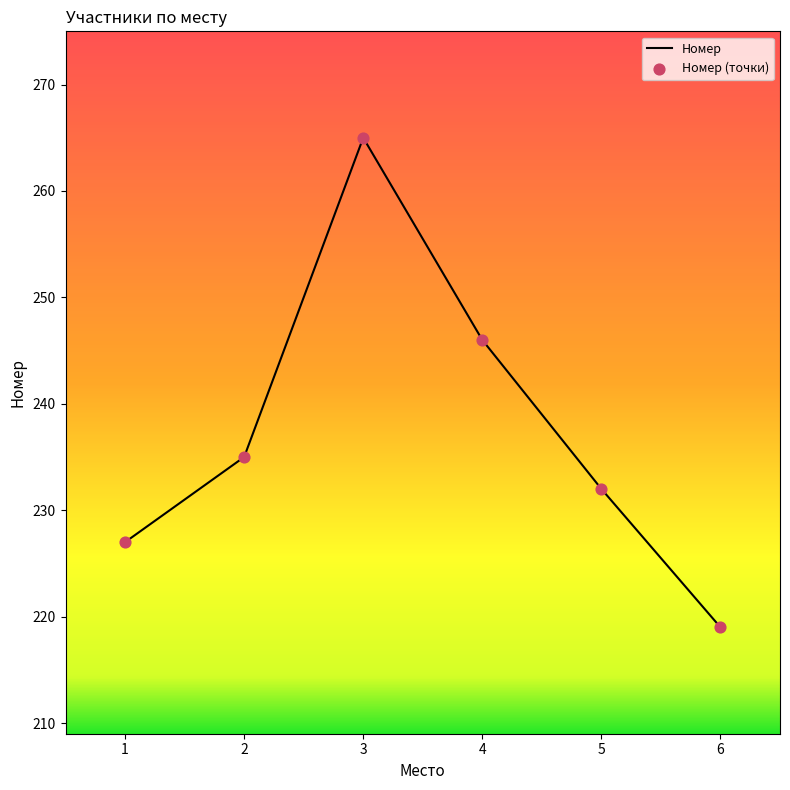

What is the change in value from 3 to 4?

-19